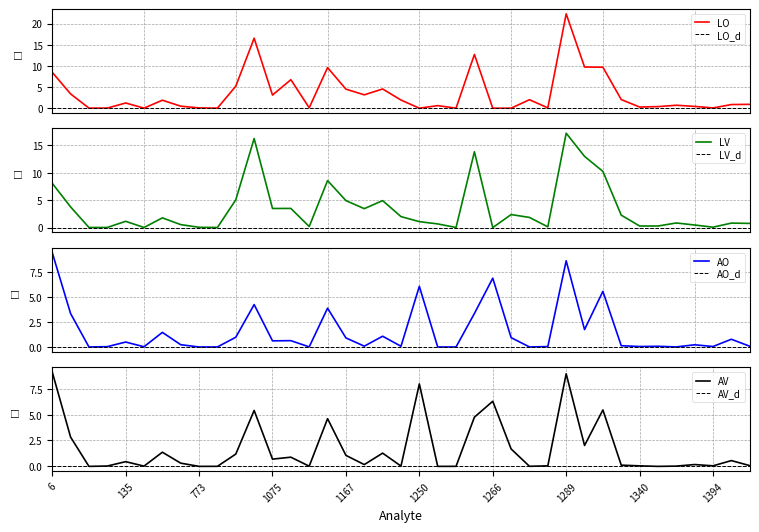

Reading right to left, extract all data points from this chart.

LO: 0.9	0.9	0.1	0.4	0.7	0.4	0.3	2.0	9.7	9.7	22.3	0.1	2.0	0.0	0.0	12.7	0.0	0.6	0.0	1.9	4.5	3.2	4.5	9.6	0.1	6.7	3.1	16.5	5.2	0.0	0.1	0.5	1.9	0.0	1.2	0.0	0.0	3.4	8.5
LV: 0.8	0.8	0.1	0.5	0.8	0.3	0.3	2.3	10.2	13.0	17.2	0.1	1.8	2.4	0.0	13.8	0.0	0.7	1.1	2.0	4.9	3.4	4.9	8.6	0.2	3.5	3.5	16.2	5.1	0.0	0.1	0.5	1.8	0.0	1.1	0.0	0.0	3.8	8.1
AO: 0.1	0.8	0.0	0.2	0.0	0.1	0.0	0.1	5.5	1.7	8.6	0.0	0.0	0.9	6.9	3.3	0.0	0.0	6.0	0.1	1.1	0.1	0.9	3.9	0.0	0.6	0.6	4.2	1.0	0.0	0.0	0.2	1.5	0.0	0.5	0.0	0.0	3.3	9.4
AV: 0.1	0.6	0.1	0.2	0.0	0.0	0.1	0.1	5.5	2.0	8.9	0.1	0.0	1.7	6.3	4.8	0.0	0.0	8.0	0.0	1.3	0.2	1.1	4.6	0.0	0.9	0.7	5.4	1.2	0.0	0.0	0.3	1.4	0.0	0.5	0.0	0.0	2.8	9.1